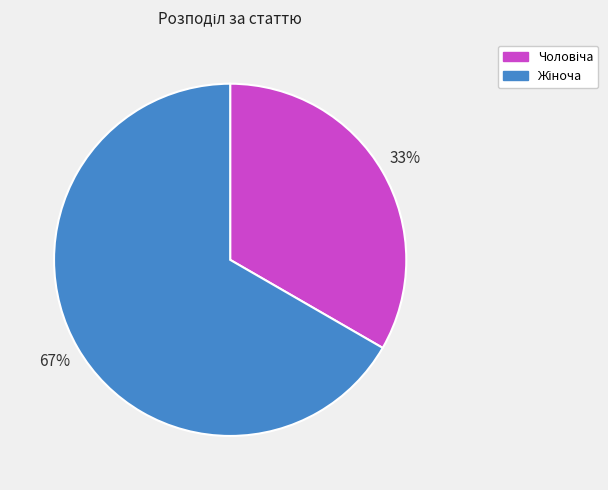

How many segments does this pie chart have?

2